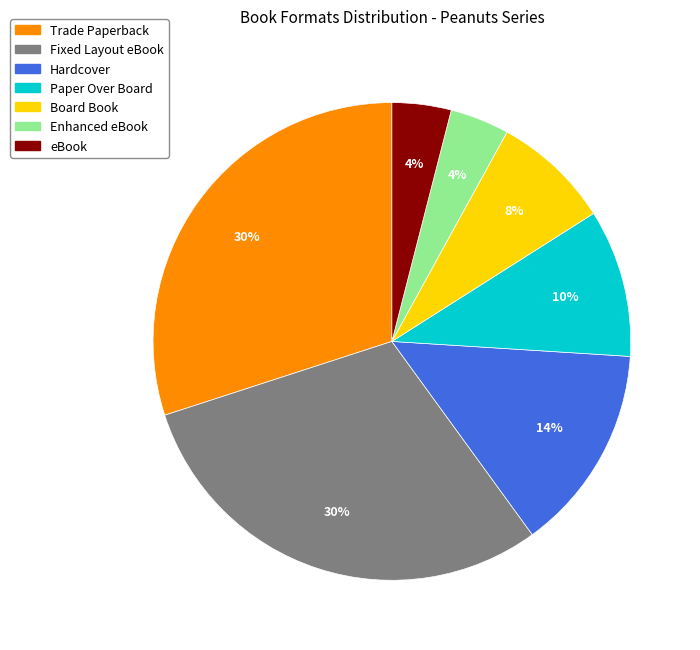

Count the number of slices in the pie.

7